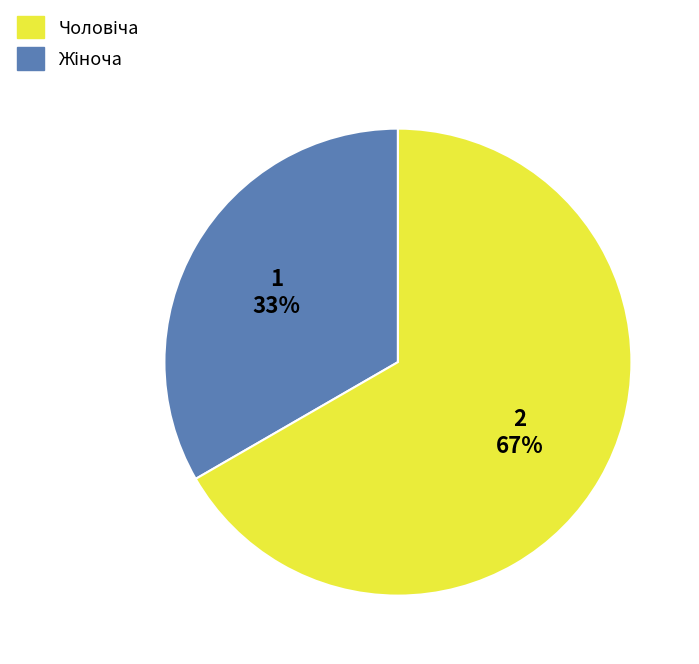

To the nearest percent, what is the average slice percentage?

50%